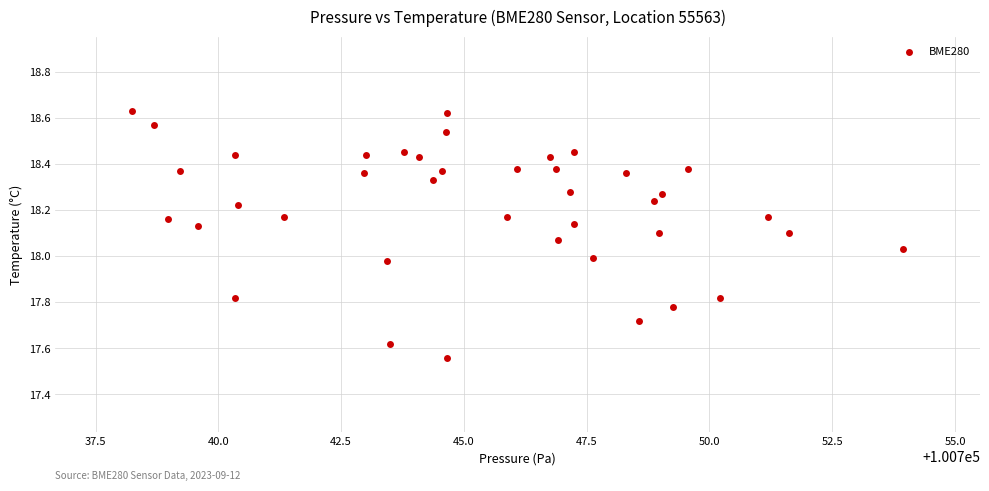

What is the range of X values (max minus min)?

15.7